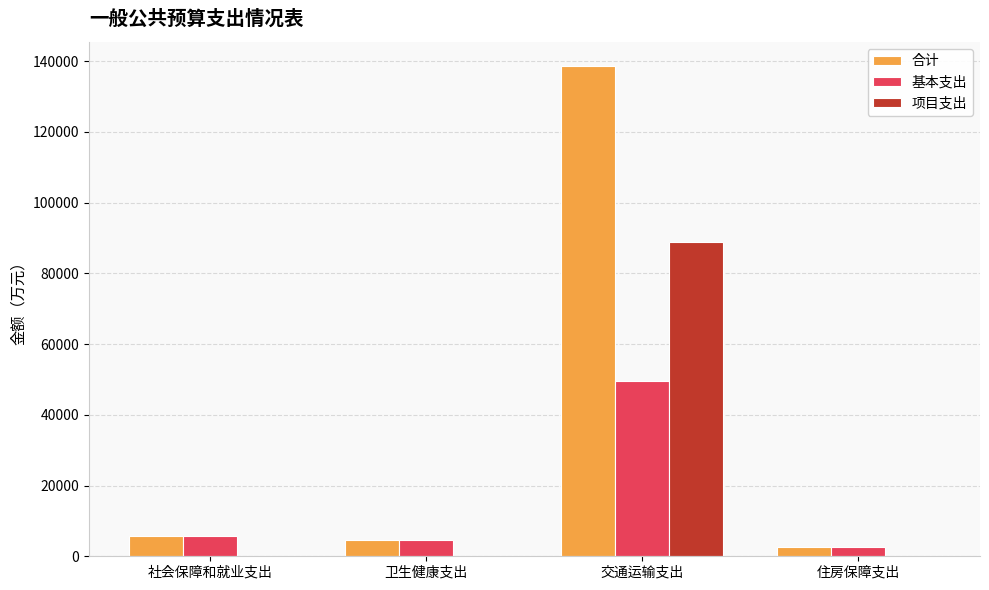

The 项目支出 series shows -30310.2 at 住房保障支出. True or false?

False